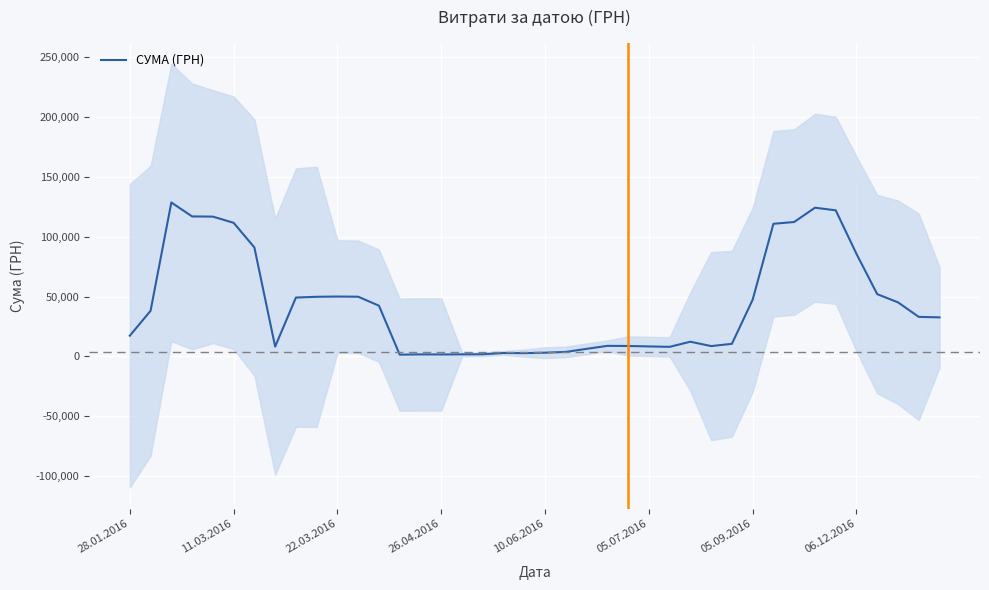

How many series are shown in this chart?

1